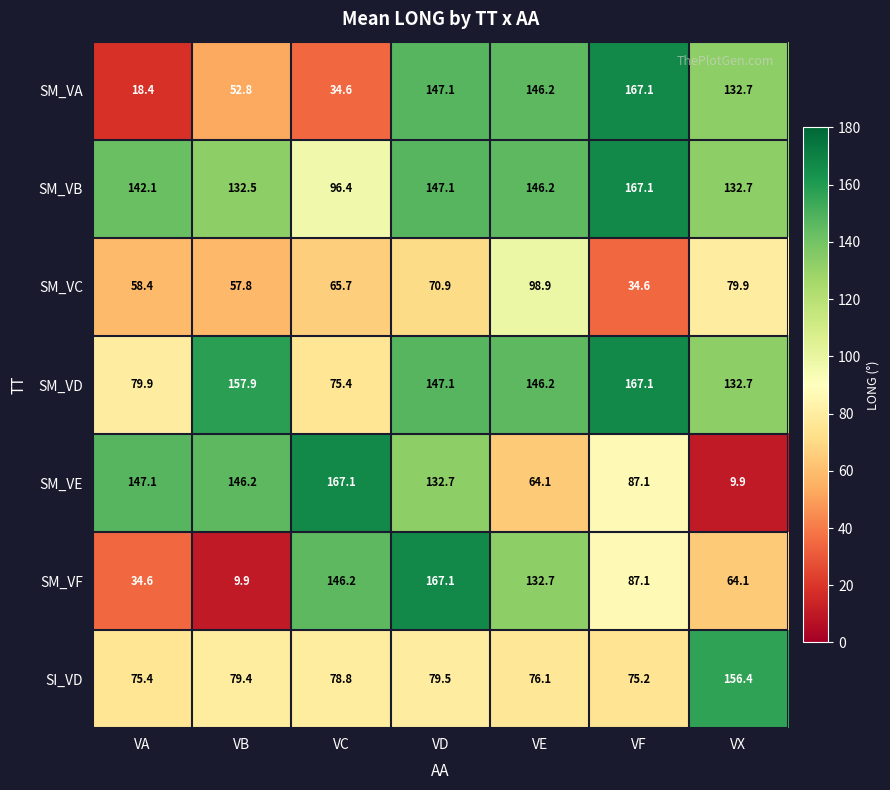

At which category is the sum across all series the highest?

VD